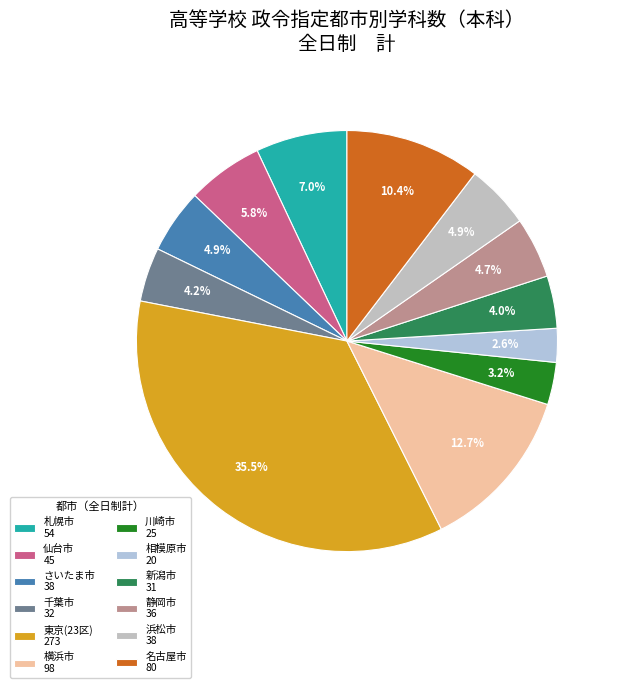

Is it true that 川崎市 is 3% of the pie?

True